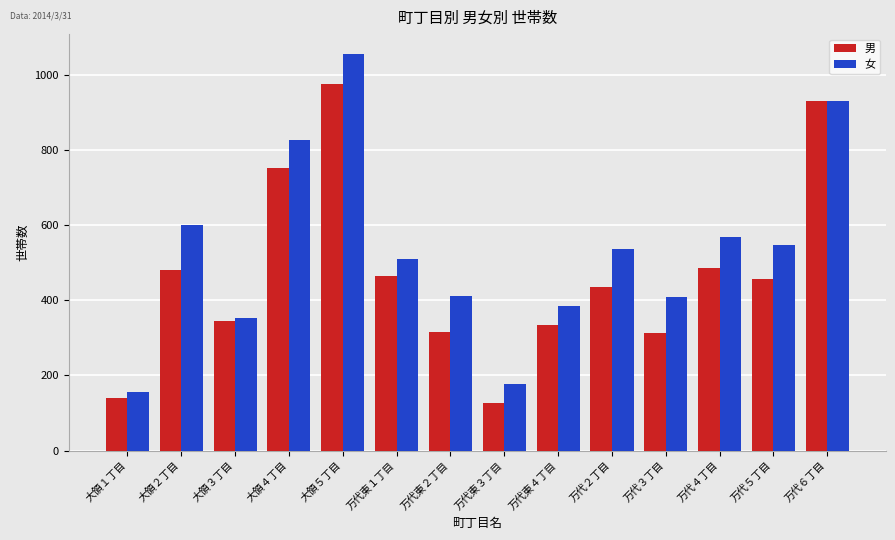

List the series in order of their overall mean, highest first.

女, 男